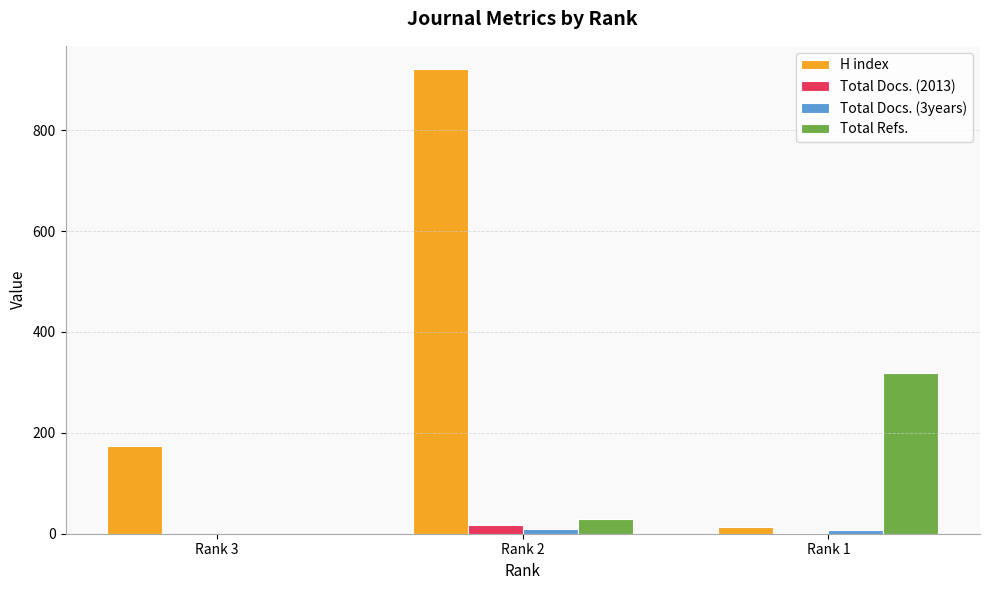

Where is H index nearest to the value 467?

Rank 3